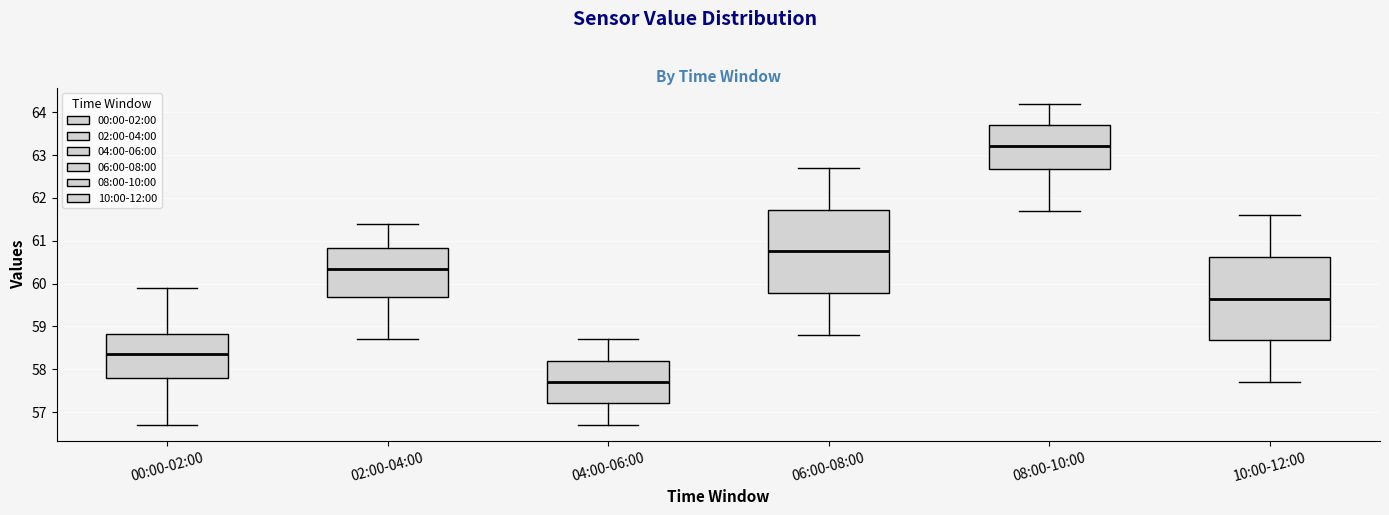

Which box's median line is the highest?

08:00-10:00